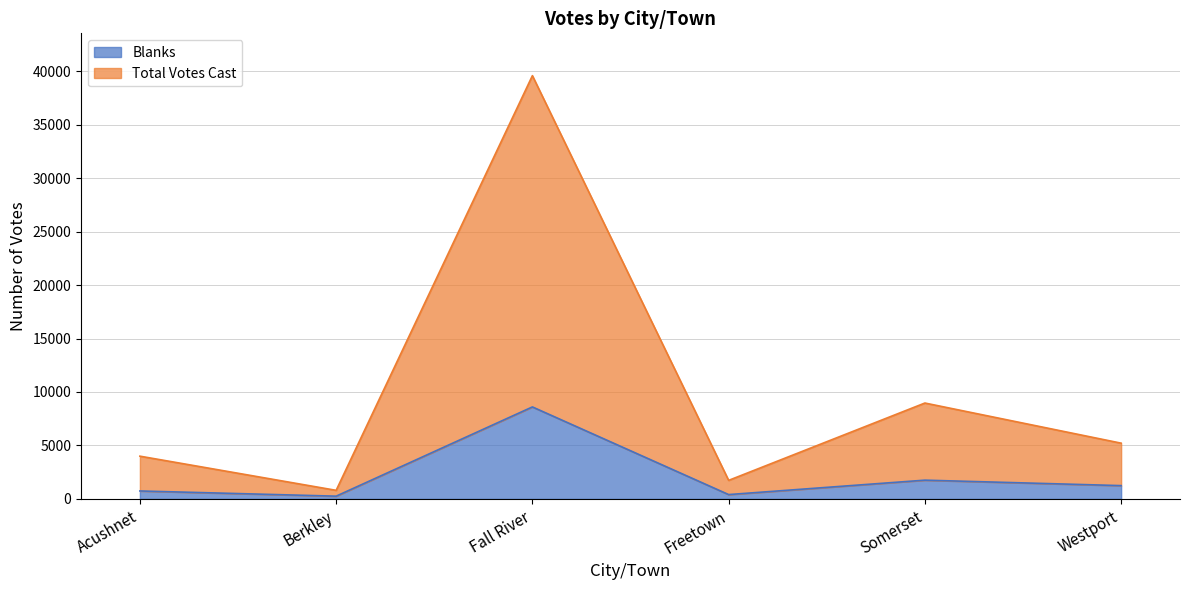

What are all the series names shown in the legend?

Blanks, Total Votes Cast